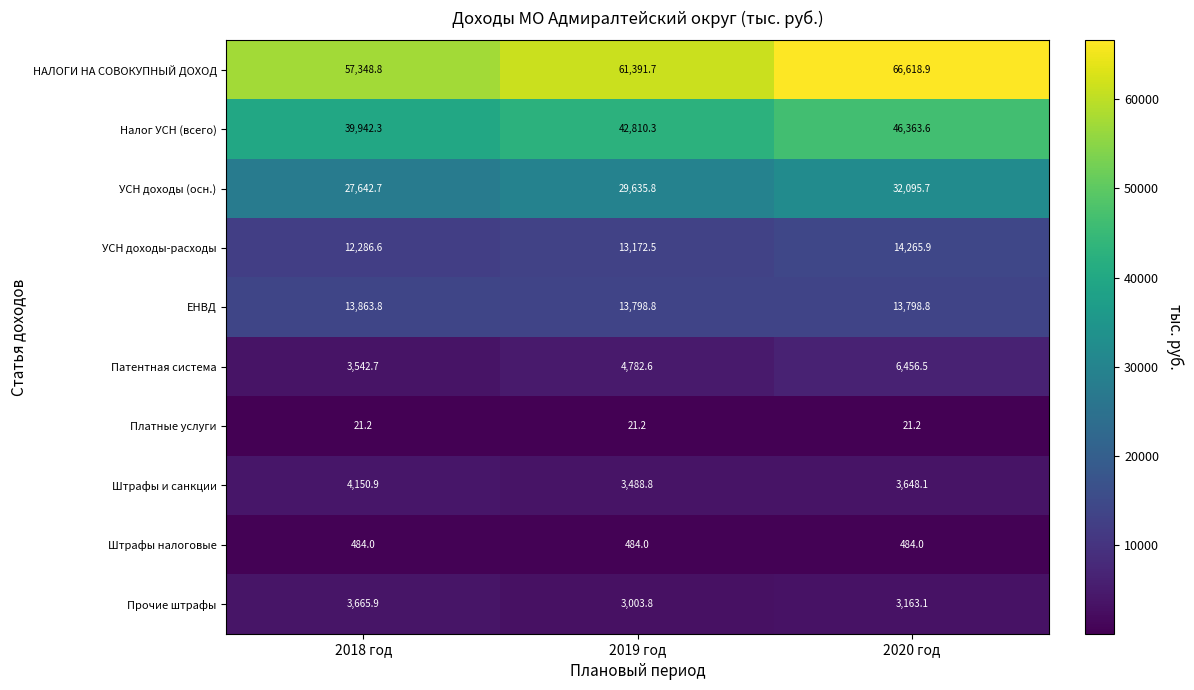

What is the smallest value displayed?

21.2